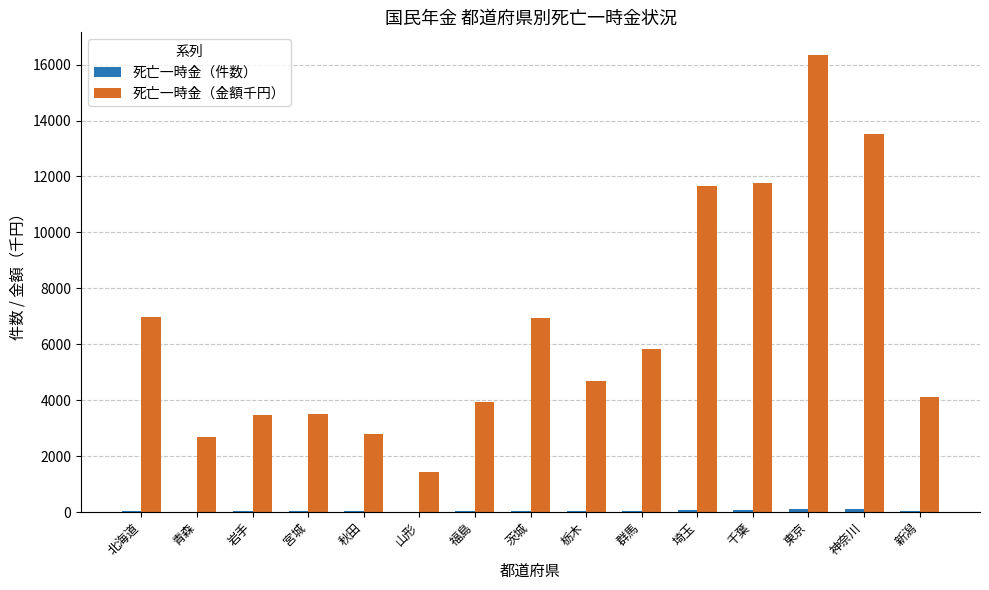

At which category is the sum across all series the highest?

東京